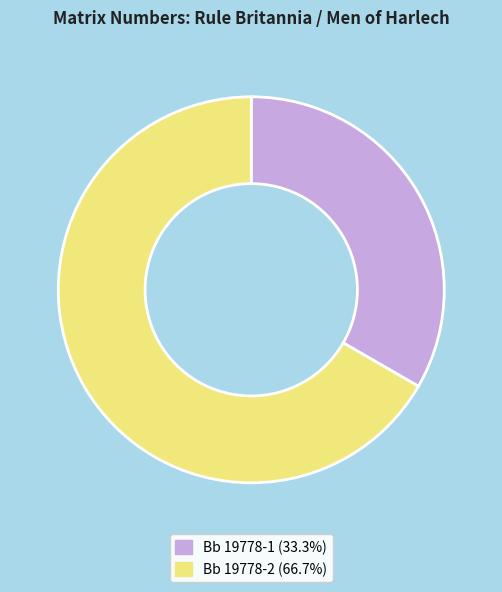

Do Bb 19778-2 (66.7%) and Bb 19778-1 (33.3%) together represent more than half of the pie?

Yes